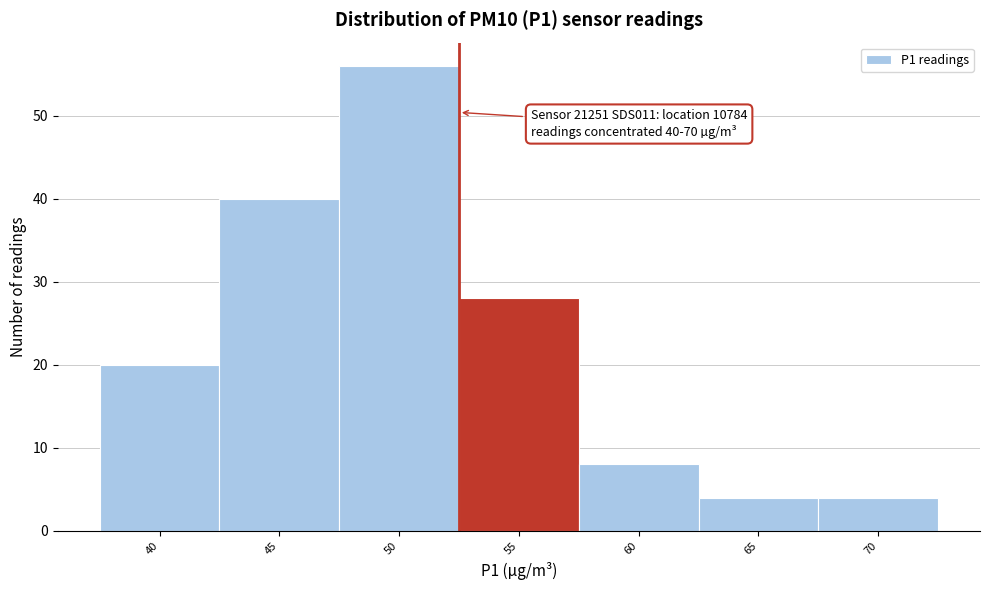

Reading left to right, transcribe all the data shown in this chart.

20	40	56	28	8	4	4